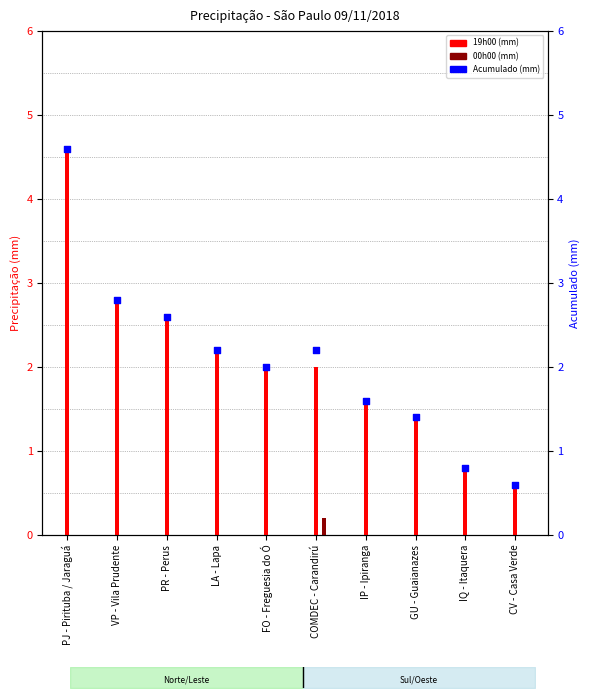

Between FO - Freguesia do Ó and GU - Guaianazes, which is larger?

FO - Freguesia do Ó